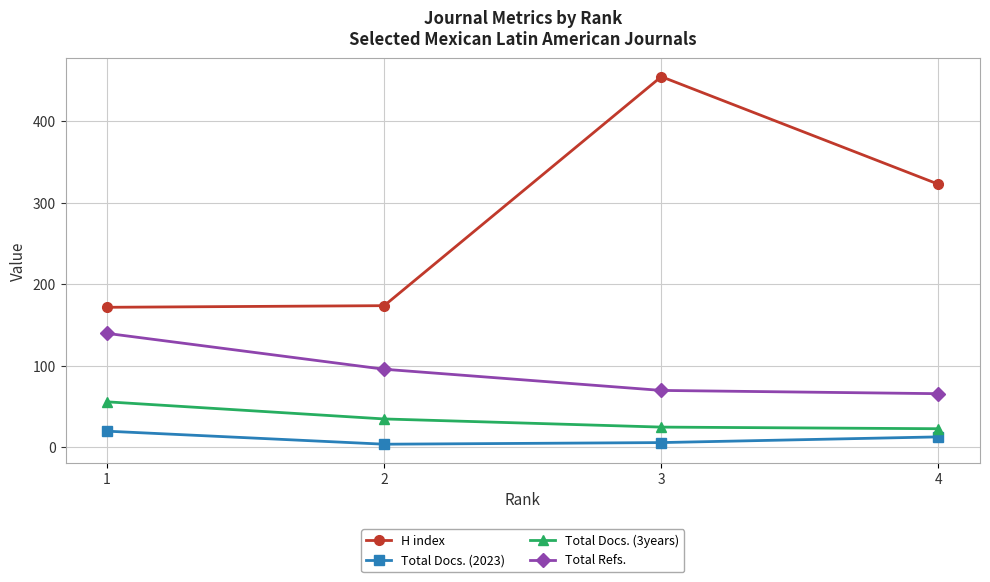

Reading left to right, extract all data points from this chart.

H index: 1=172	2=174	3=455	4=323
Total Docs. (2023): 1=20	2=4	3=6	4=13
Total Docs. (3years): 1=56	2=35	3=25	4=23
Total Refs.: 1=140	2=96	3=70	4=66